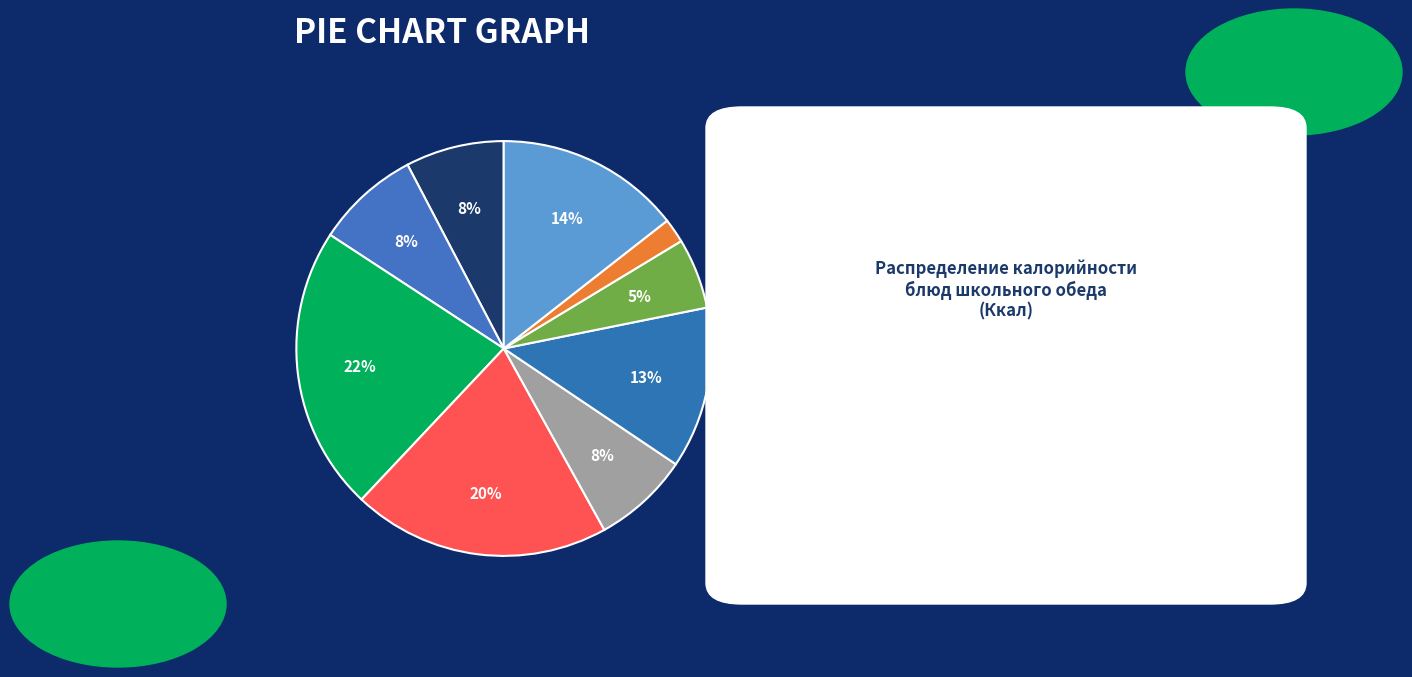

How many segments does this pie chart have?

9